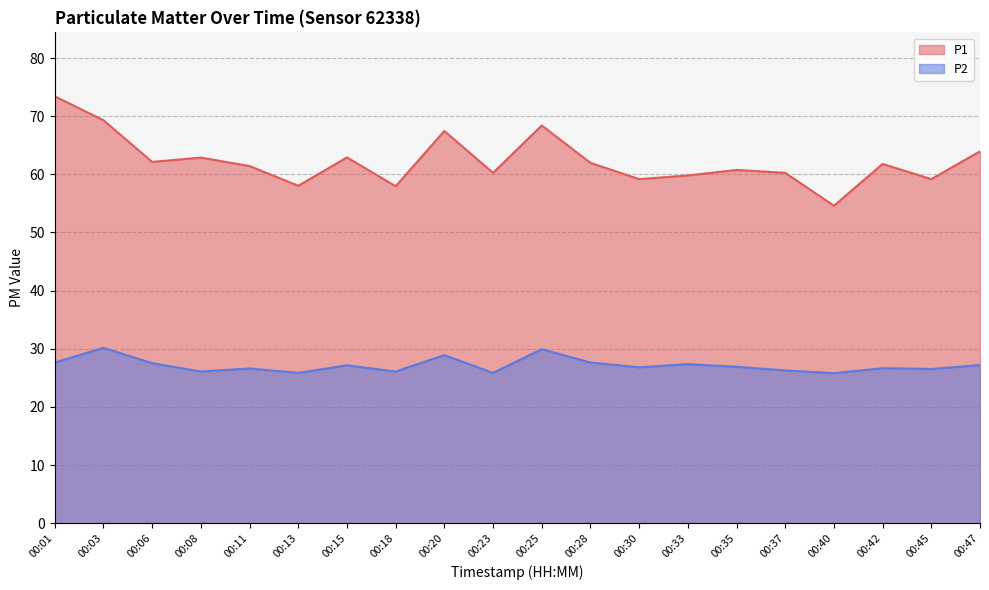

True or false: P2 has a value of 25.8 at 00:40.

True